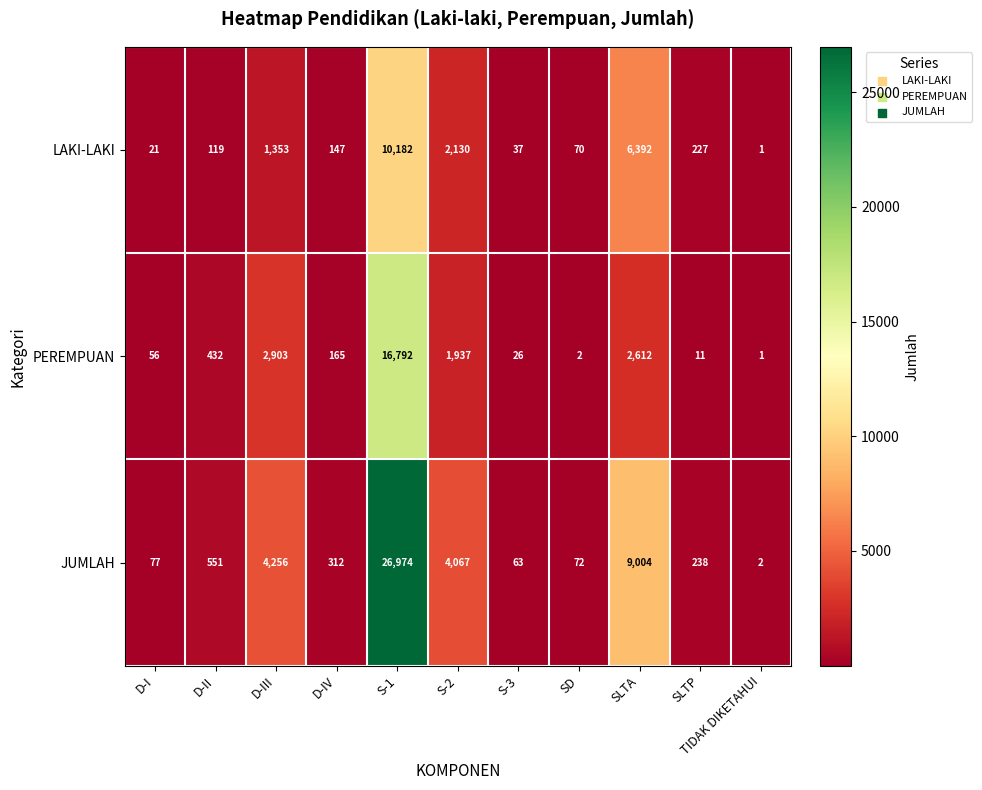

At SLTA, list the series in order from largest to smallest.

JUMLAH, LAKI-LAKI, PEREMPUAN